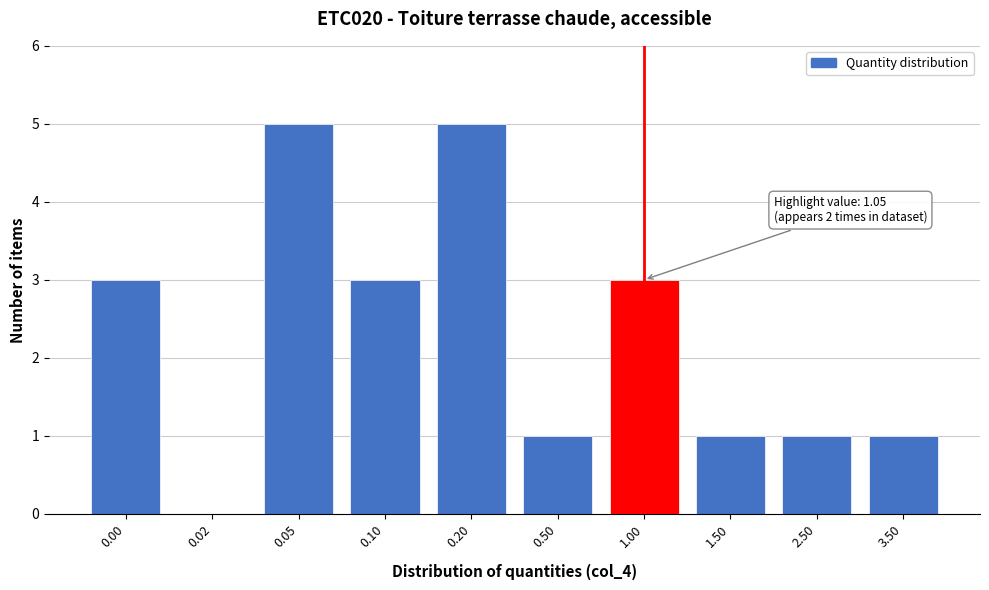

Reading left to right, list all the values displayed in this chart.

0.00=3	0.02=0	0.05=5	0.10=3	0.20=5	0.50=1	1.00=3	1.50=1	2.50=1	3.50=1